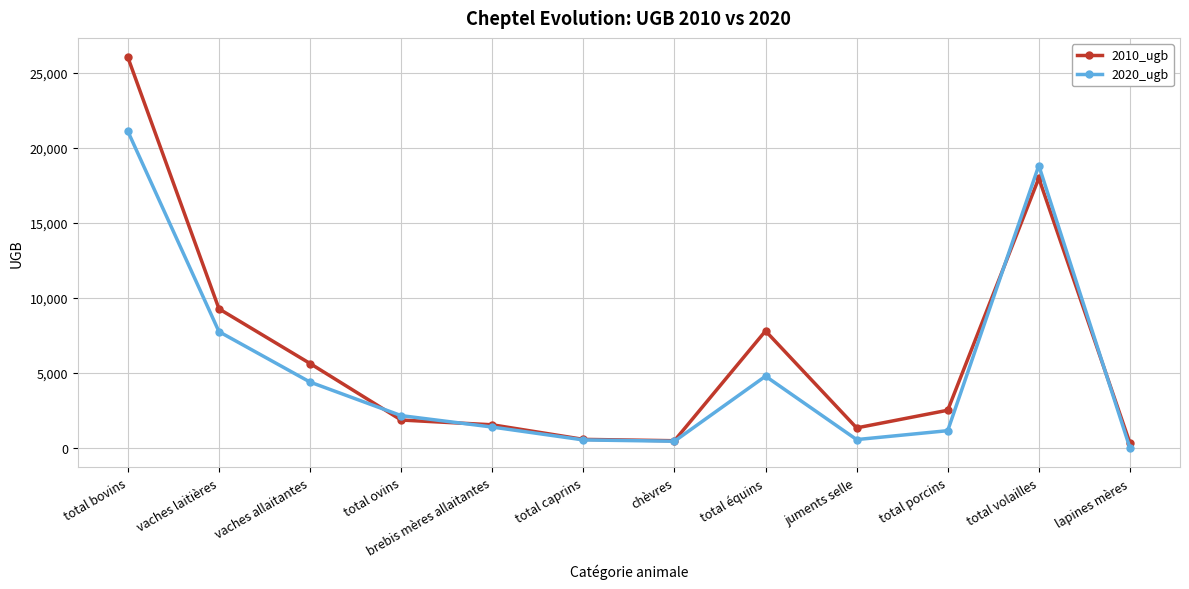

How many lines are shown in the chart?

2